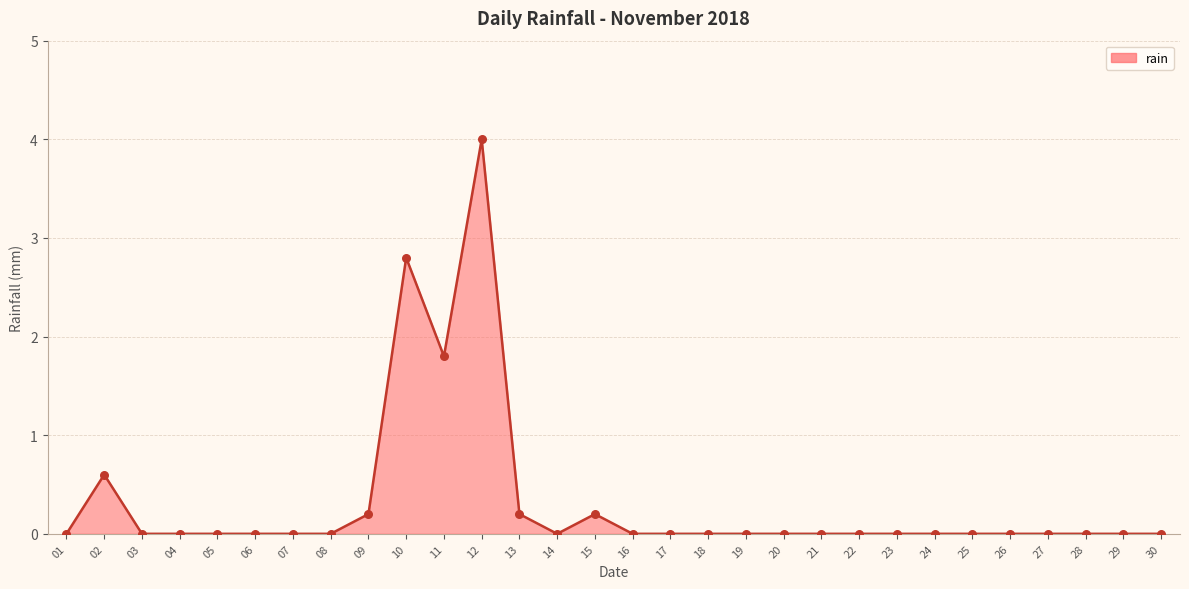

The value at 11 is 1.2. True or false?

False